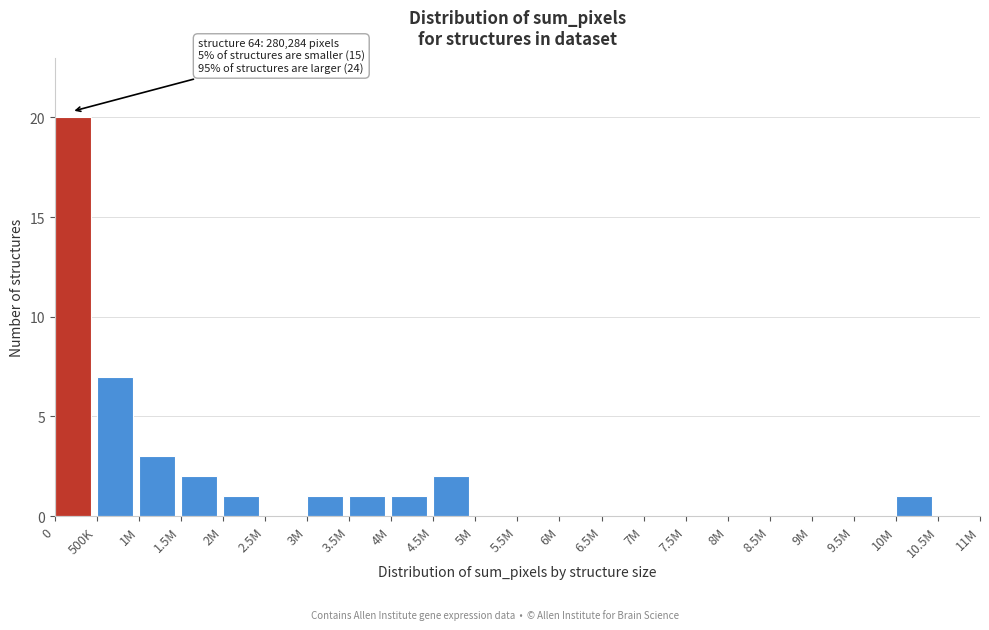

Reading left to right, list all the values displayed in this chart.

0=20	500K=7	1M=3	1.5M=2	2M=1	2.5M=0	3M=1	3.5M=1	4M=1	4.5M=2	5M=0	5.5M=0	6M=0	6.5M=0	7M=0	7.5M=0	8M=0	8.5M=0	9M=0	9.5M=0	10M=1	10.5M=0